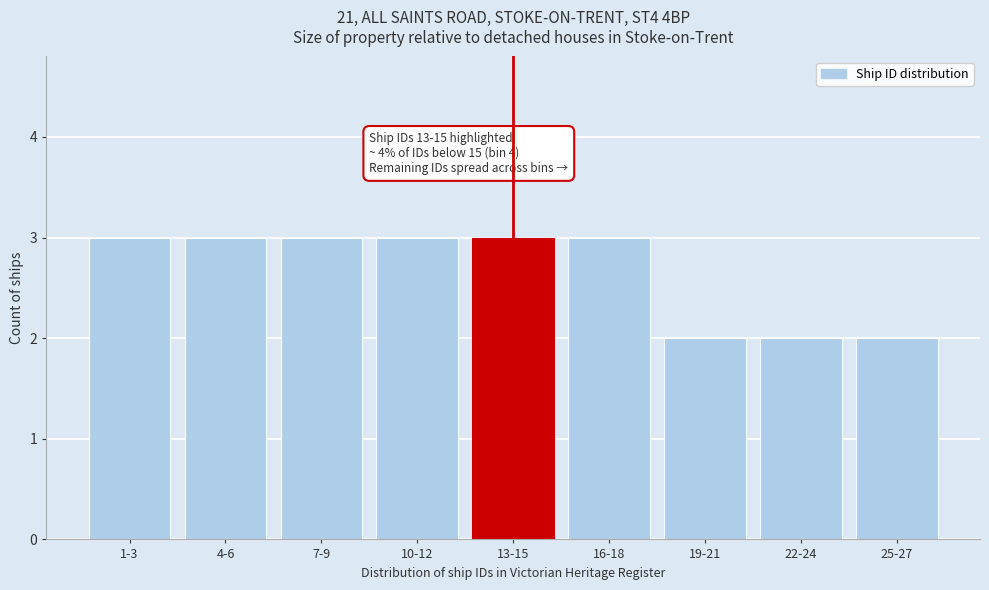

Reading left to right, transcribe all the data shown in this chart.

1-3=3	4-6=3	7-9=3	10-12=3	13-15=3	16-18=3	19-21=2	22-24=2	25-27=2